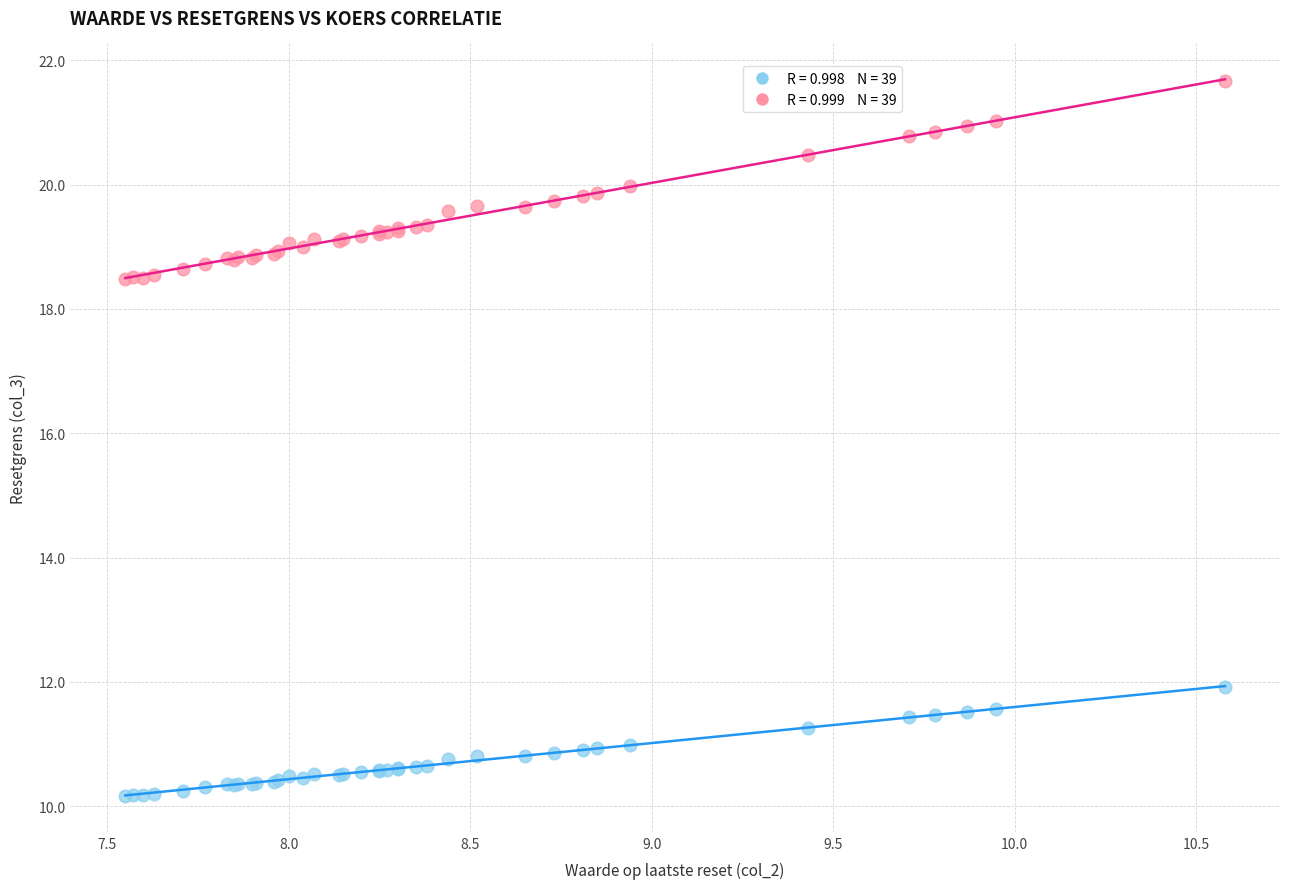

Across all series, what Y value is closest to 15?

11.9